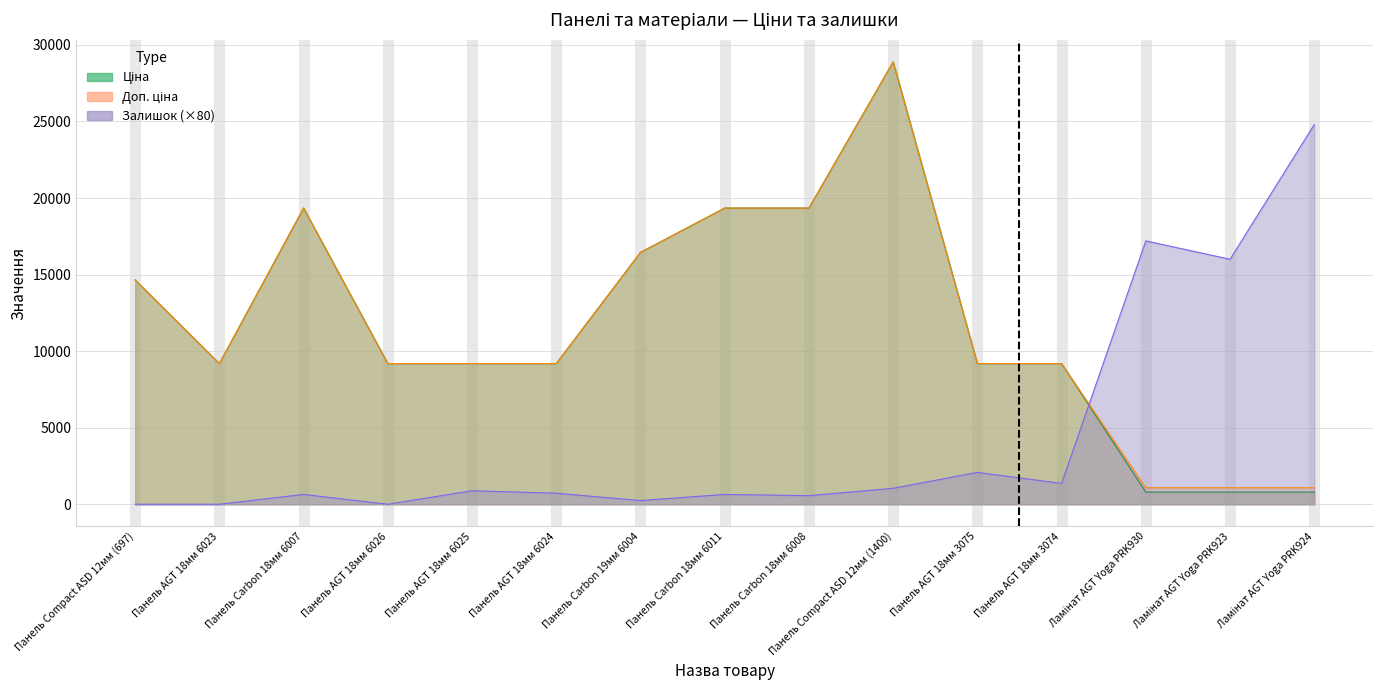

How many interior local peaks does the Залишок series have?

5